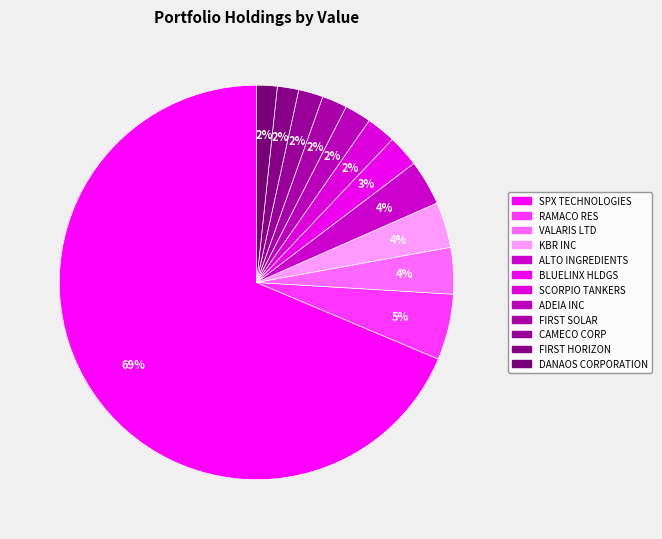

How many slices are in this pie chart?

12